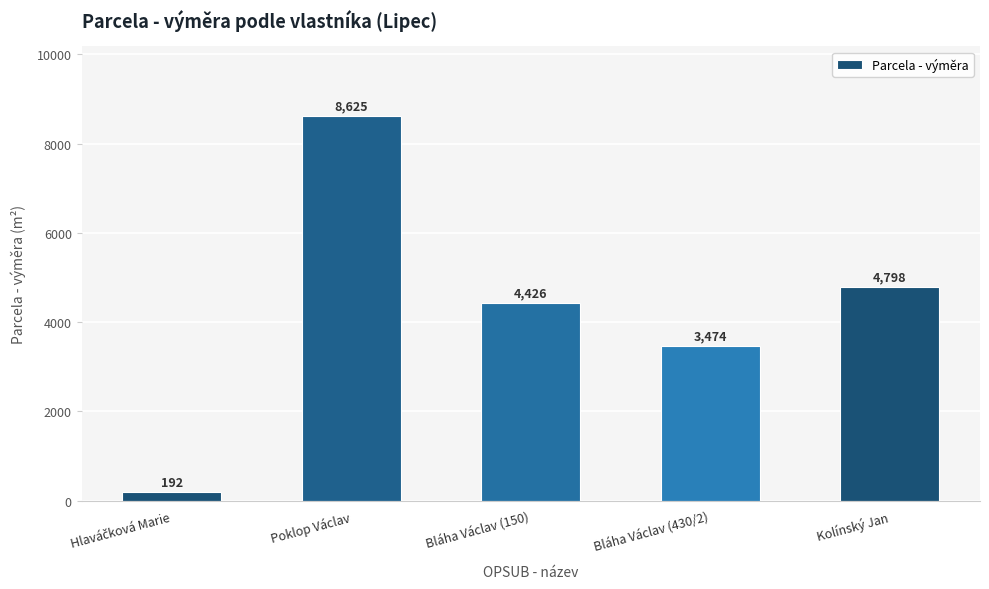

The chart shows a value of 1165 at Kolínský Jan. True or false?

False